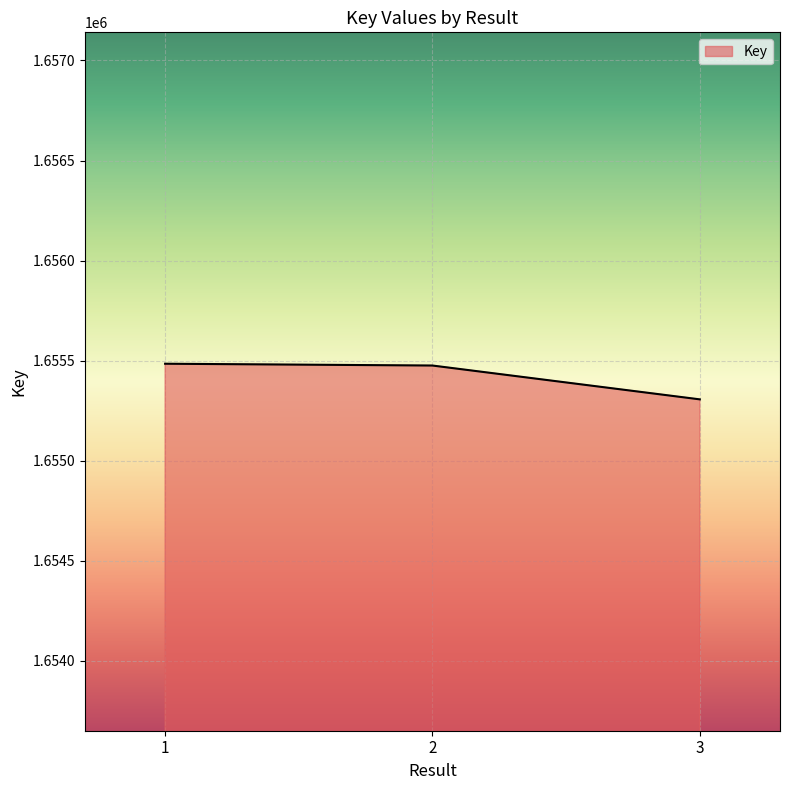

The value at 2 is 2700177. True or false?

False